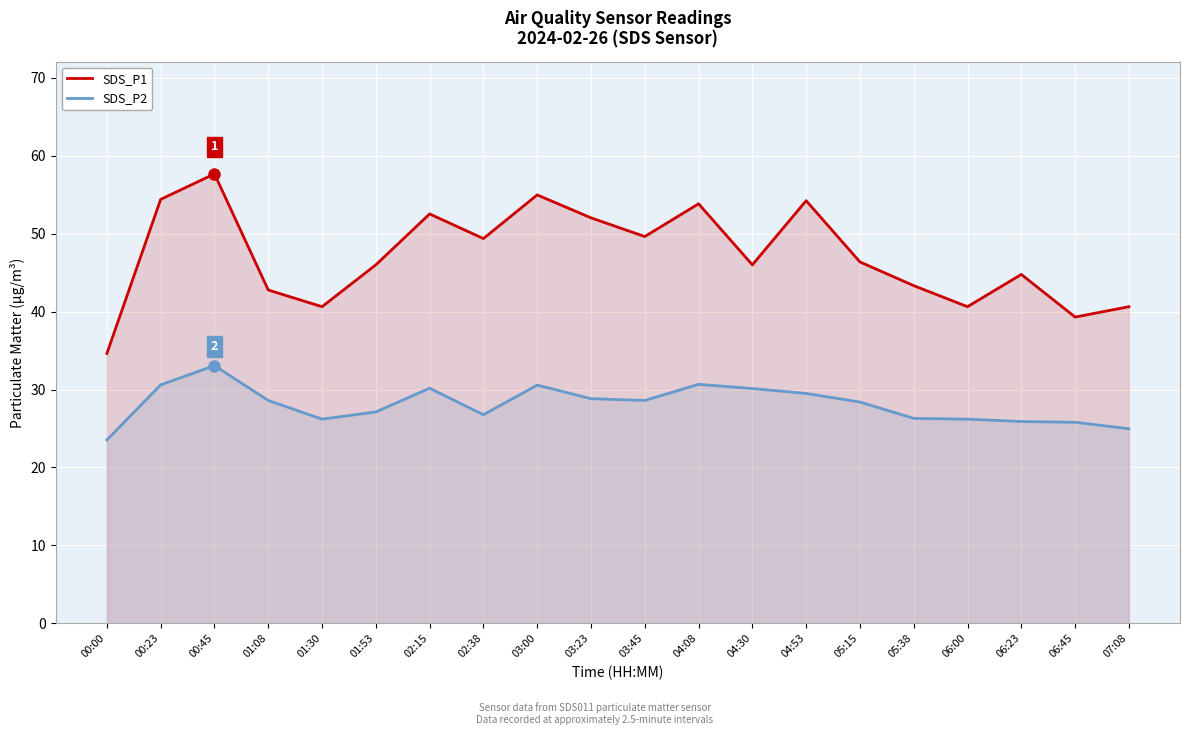

What is the total value across all series at 00:45?

90.7